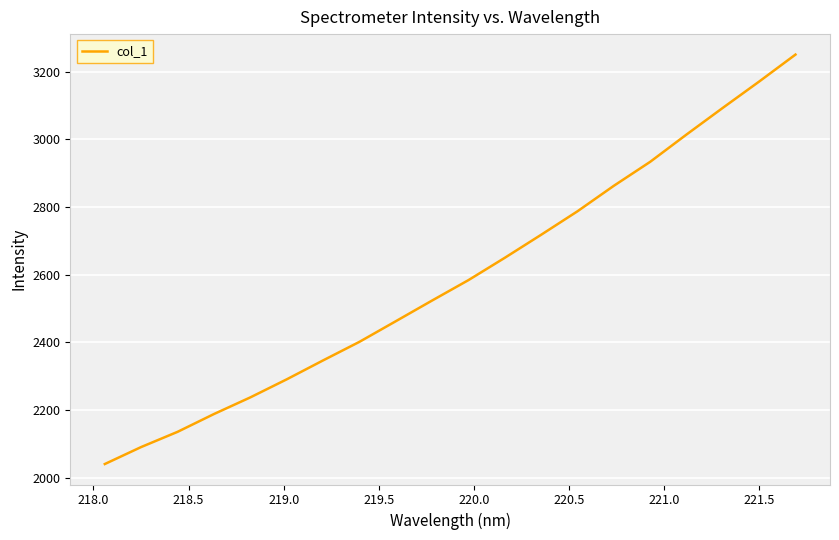

What is the maximum value shown in the chart?

3250.5